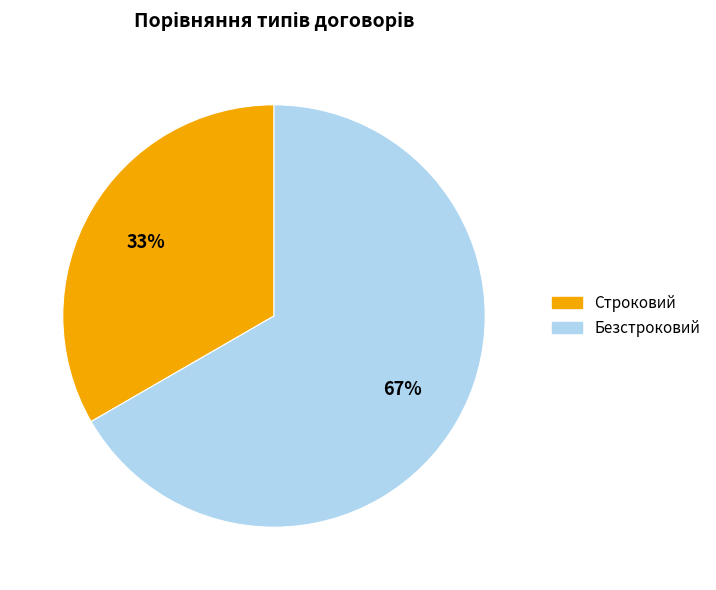

Count the number of slices in the pie.

2